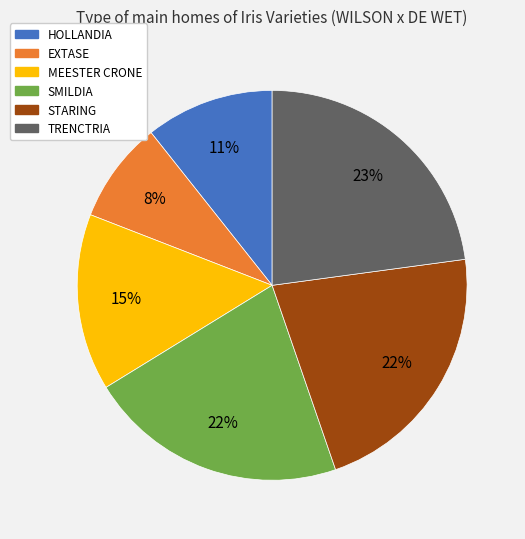

How many slices are in this pie chart?

6